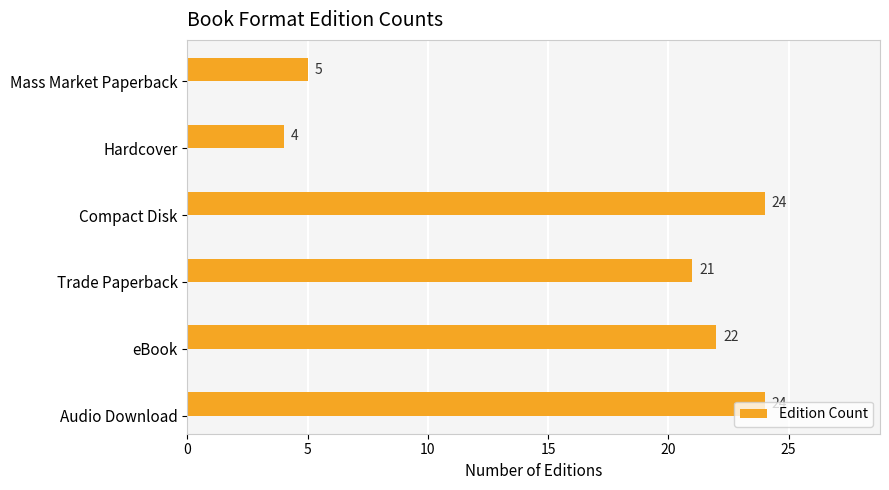

What is the difference between the maximum and second lowest values?

19